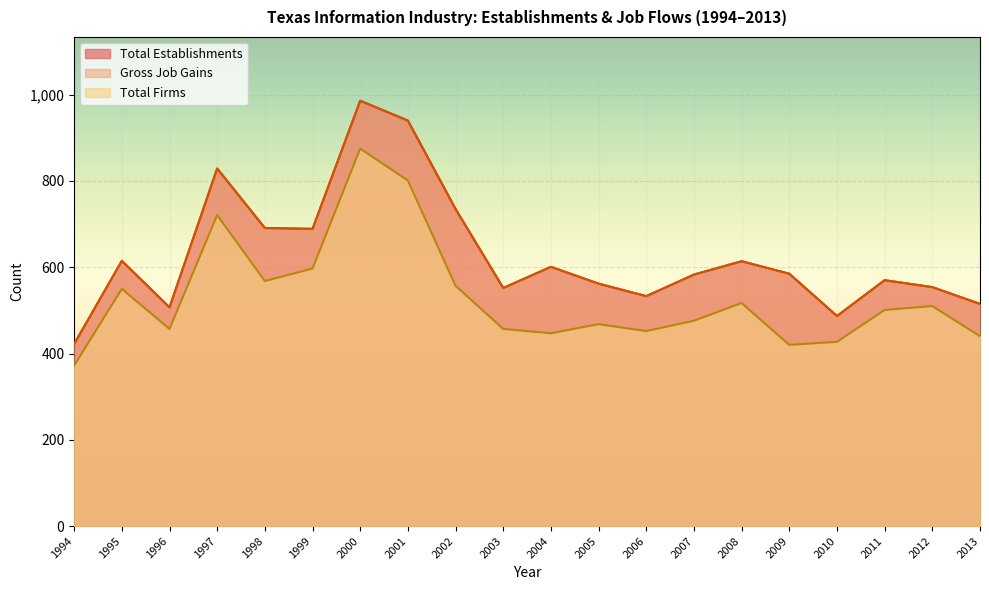

Which category has the highest value across all series?

2000